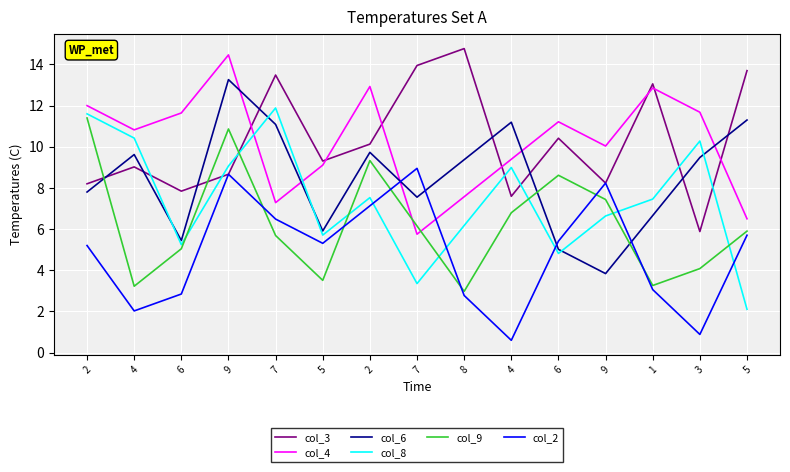

Which category has the lowest value in the col_8 series?

5